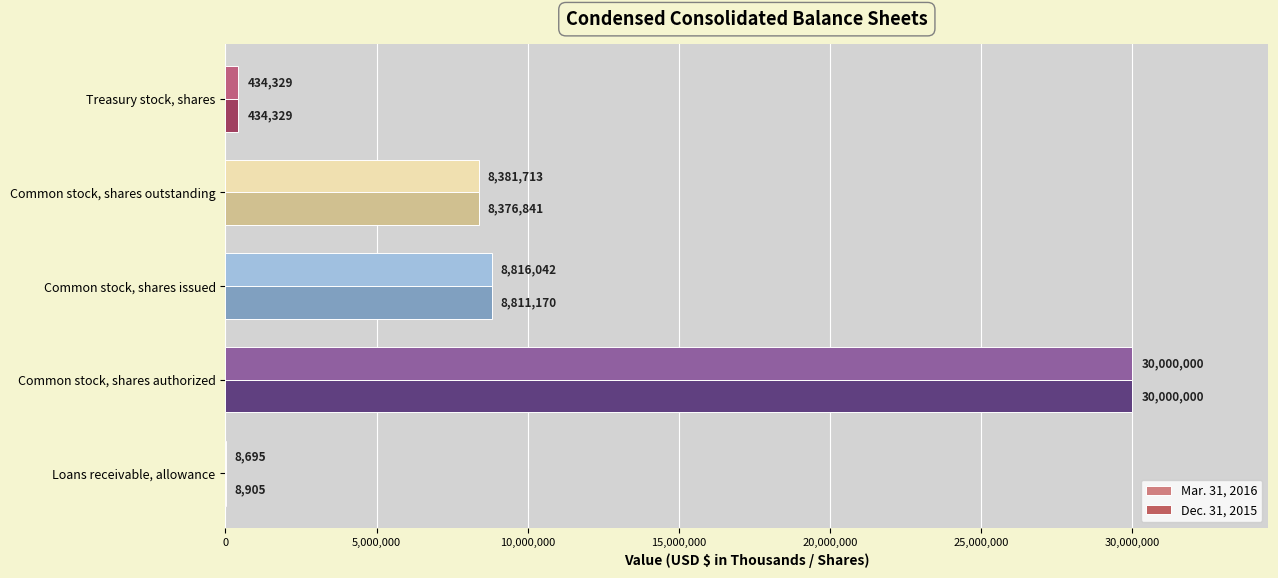

What is the maximum value shown in the chart?

30000000